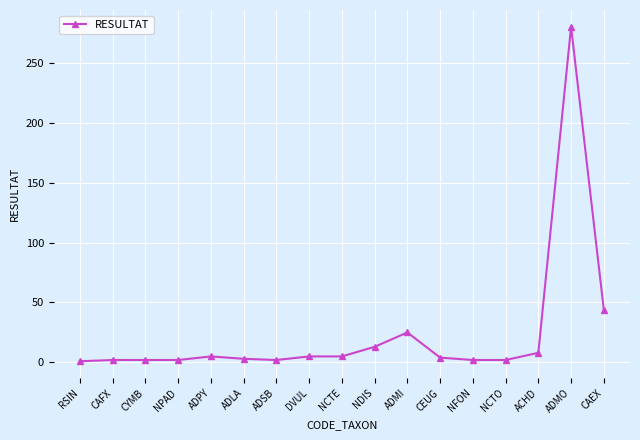

True or false: the data shows 2 at CYMB.

True